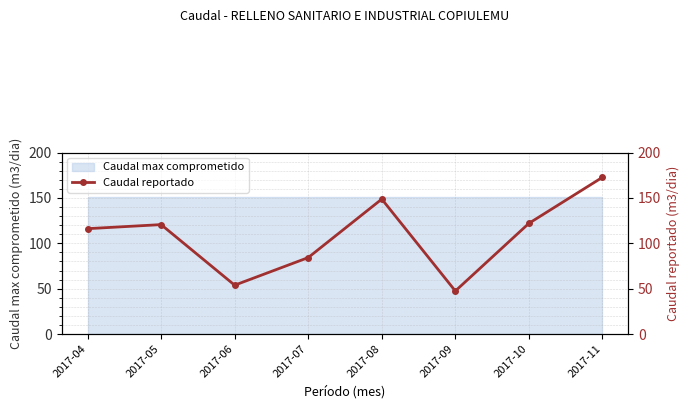

True or false: the data shows 47.5 at 2017-09.

True